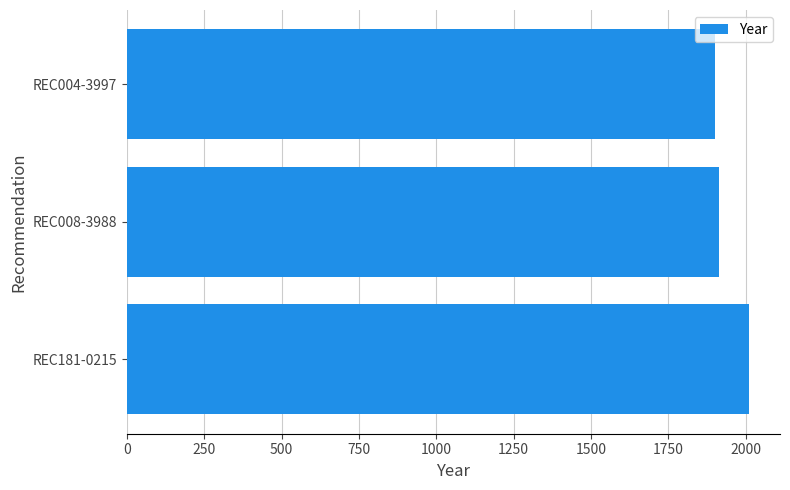

The value at REC004-3997 is 1065. True or false?

False